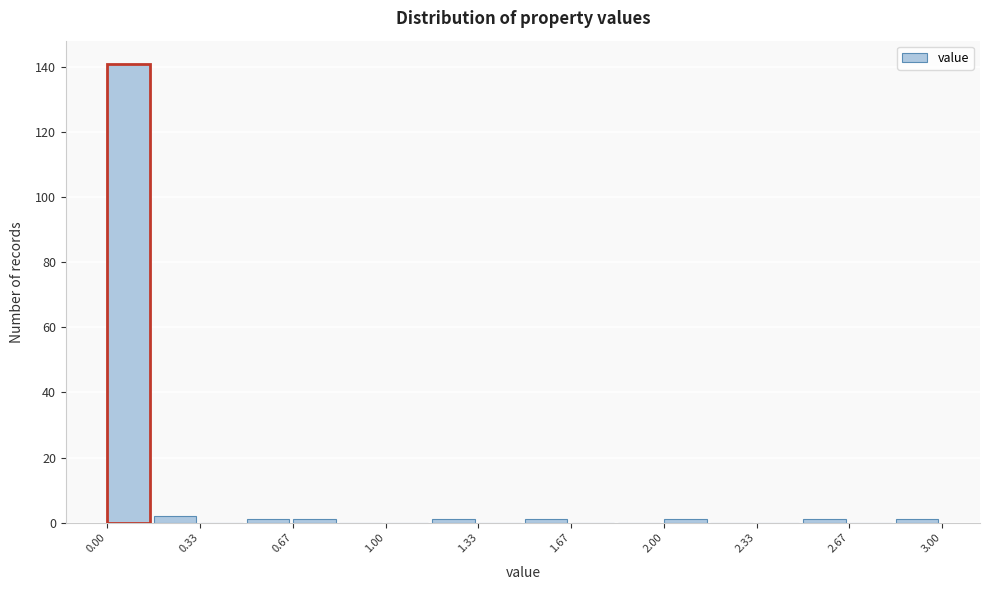

Read against the x-axis, roughly where is the centre of the tallest bar?

0.10